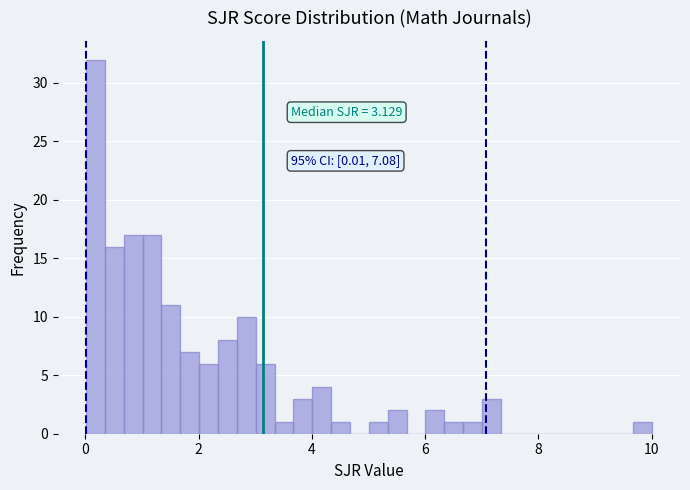

Read against the x-axis, roughly where is the centre of the tallest bar?

0.2